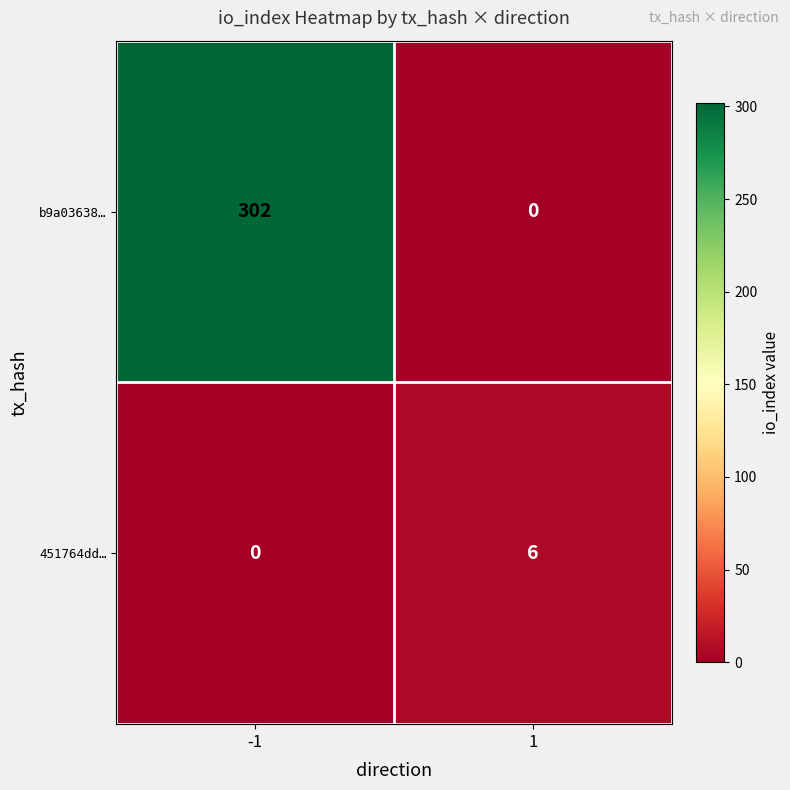

Which series has the largest range (max minus min)?

b9a03638…